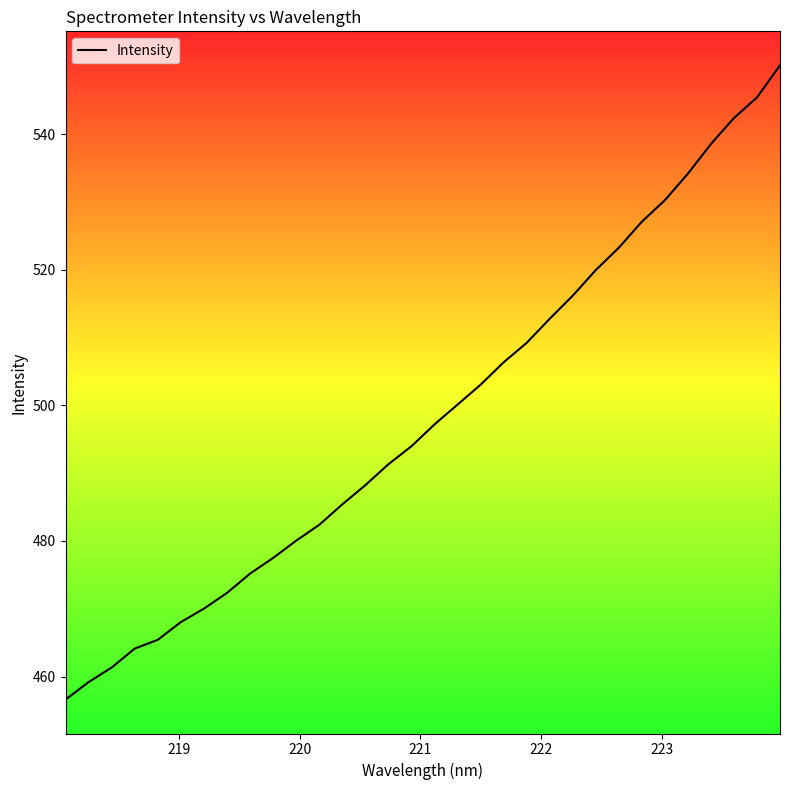

What is the smallest value displayed?

456.6